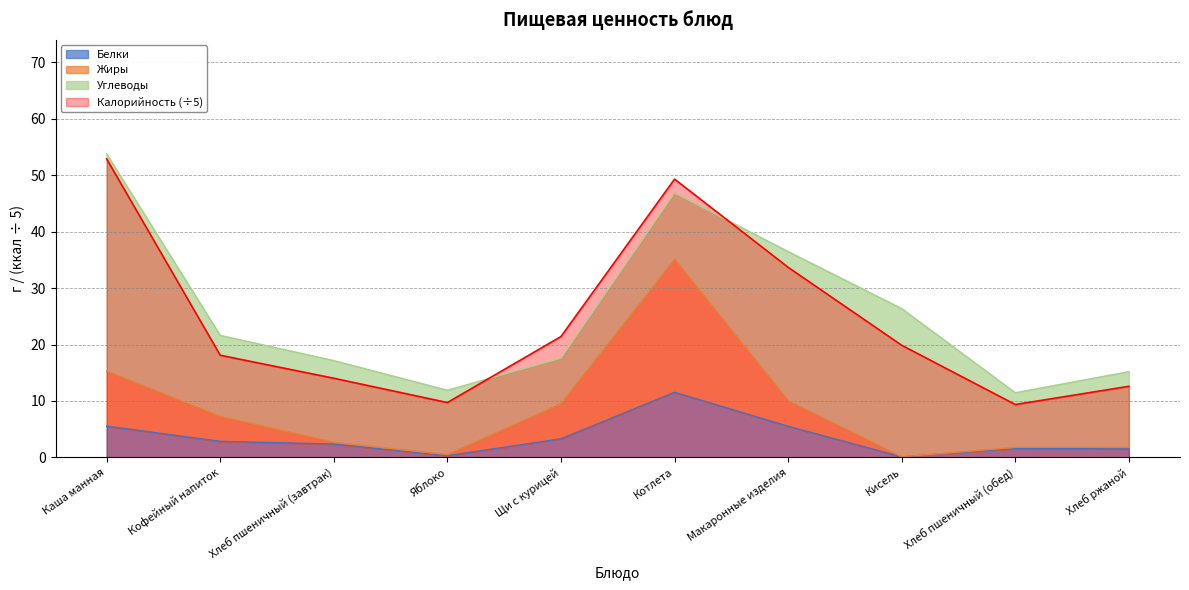

True or false: Калорийность (÷5) and Белки cross at least once.

False